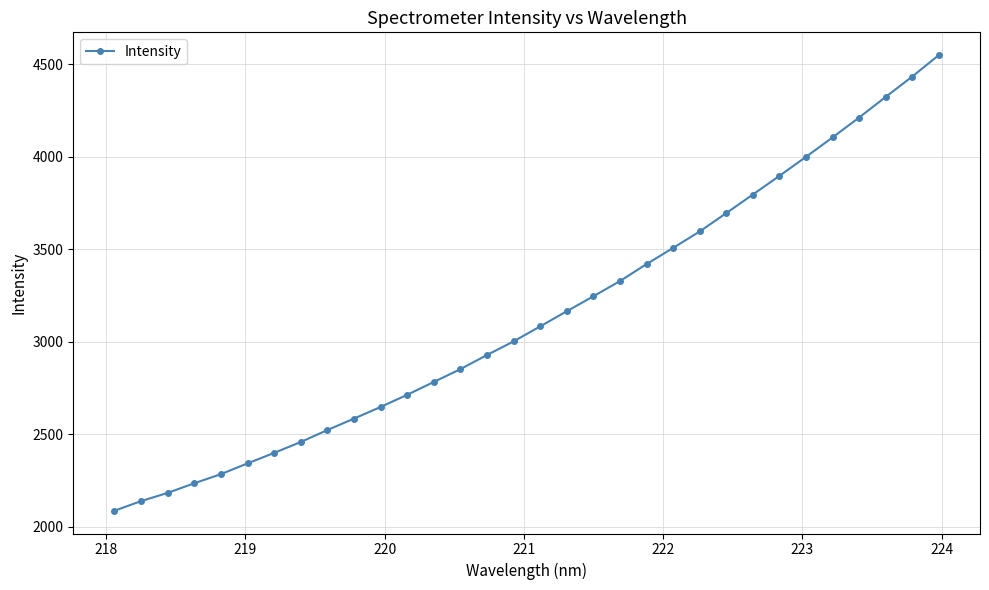

What is the minimum value shown in the chart?

2085.5